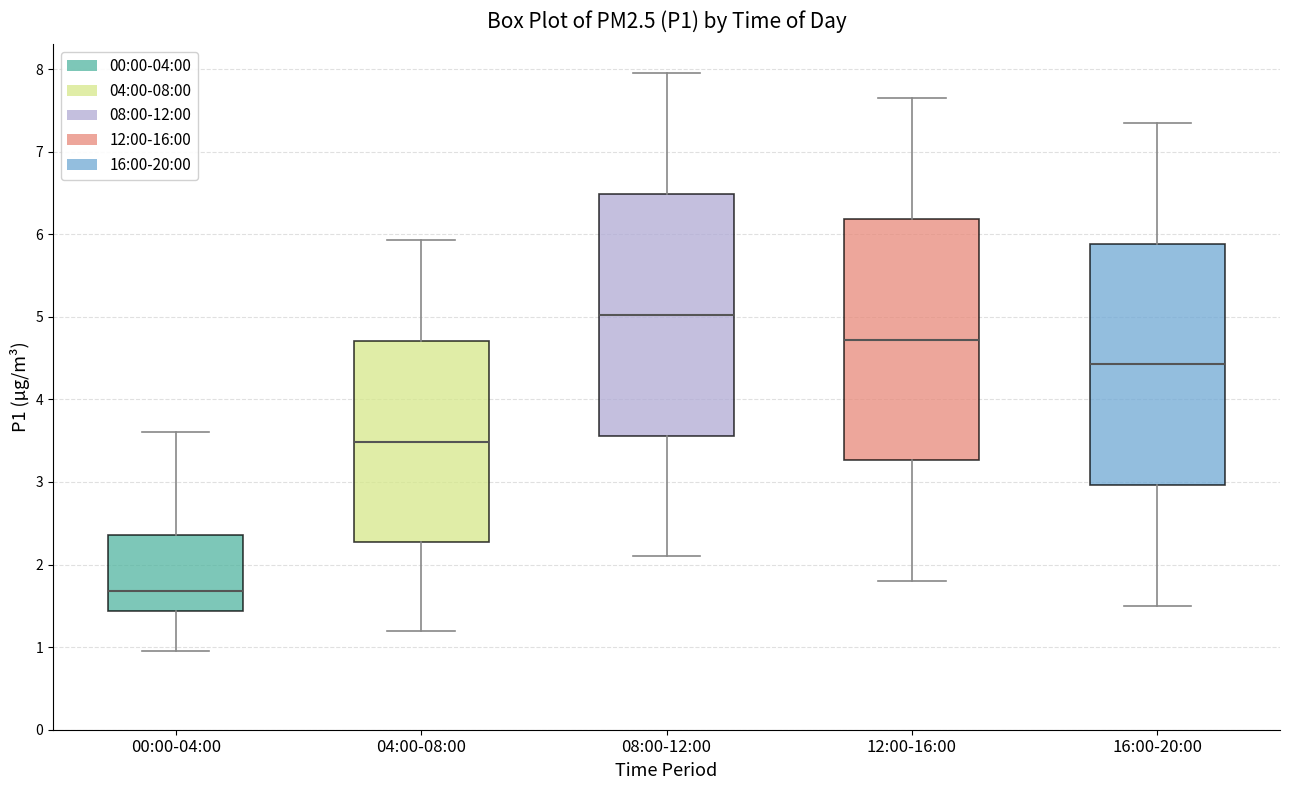

Where does the upper whisker of the box for 04:00-08:00 end on the y-axis? The values are not printed on the chart, so give them approximately, as read against the axis.

5.9